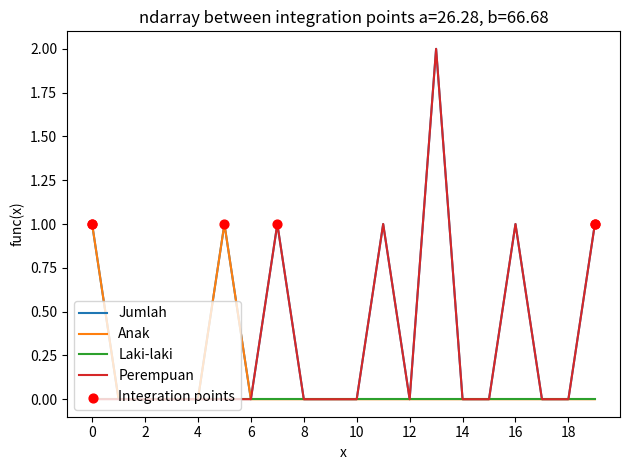

Which series has the largest total across all categories?

Jumlah